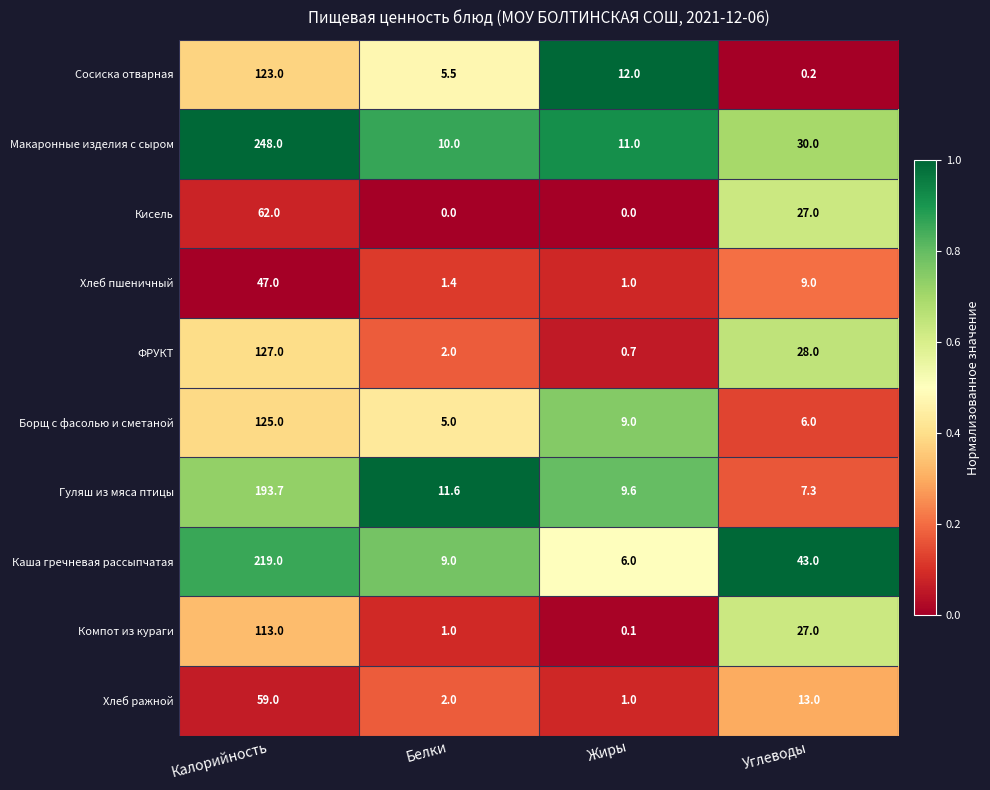

What is the average value of the ФРУКТ series?

39.4